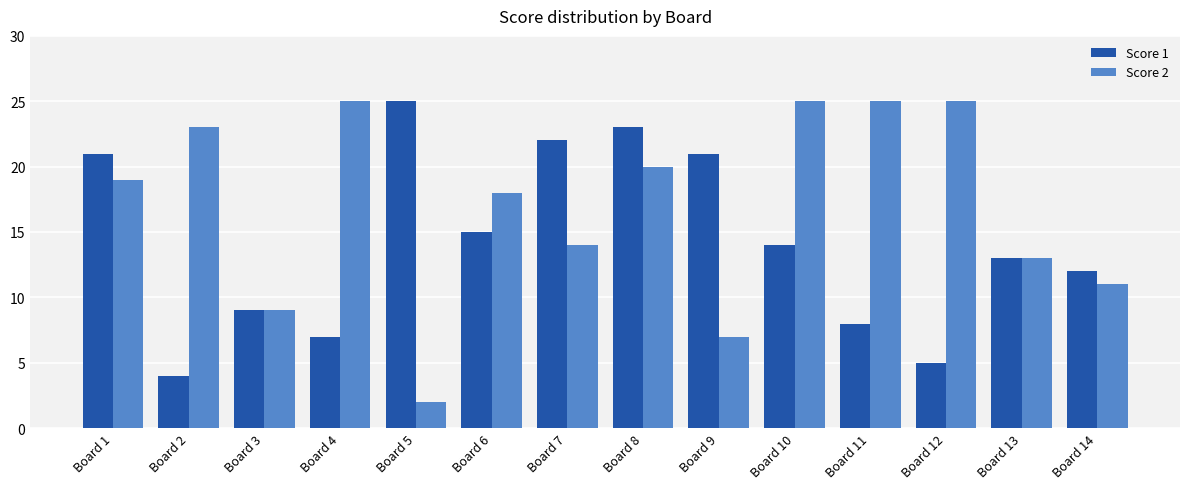

What is the total value across all series at Board 10?

39